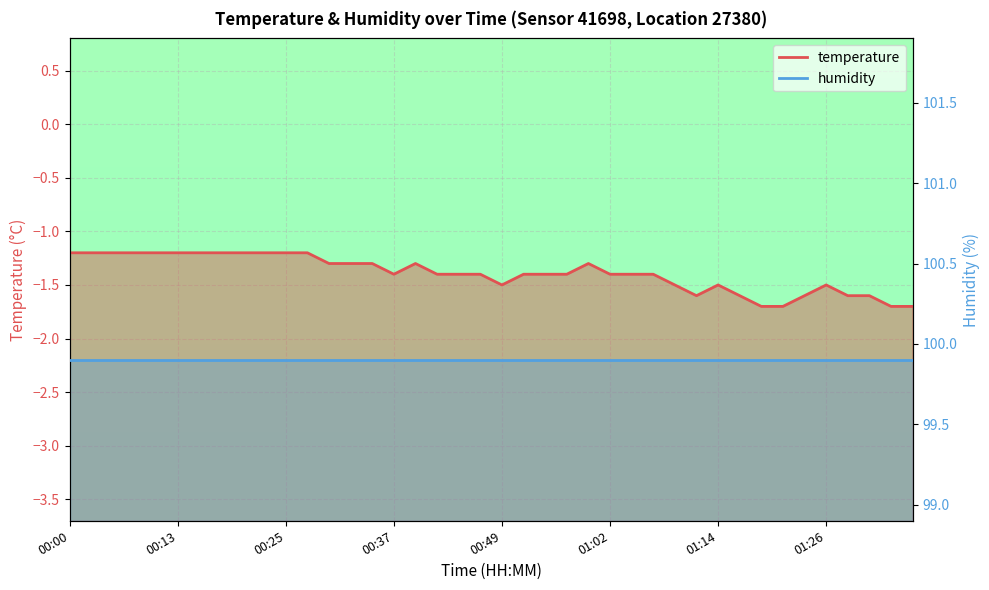

What is the average value?

-1.4